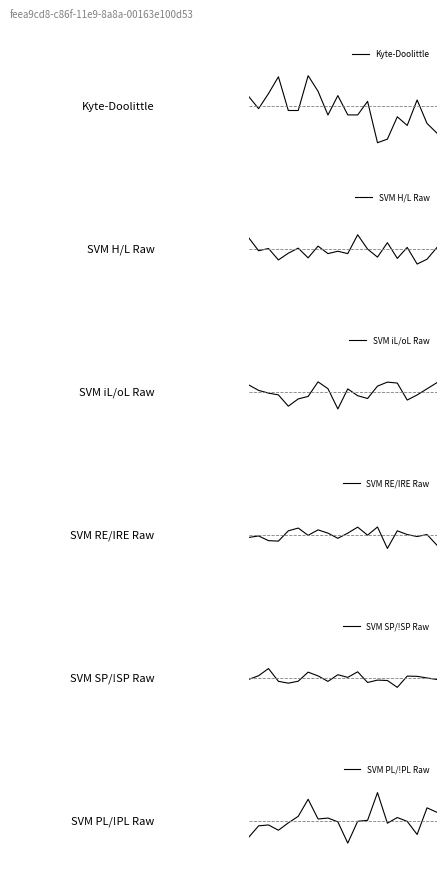

Reading right to left, extract all data points from this chart.

Kyte-Doolittle: -0.4	-0.3	0.1	-0.3	-0.2	-0.5	-0.6	0.1	-0.1	-0.1	0.2	-0.1	0.2	0.5	-0.1	-0.1	0.5	0.2	-0.0	0.1
SVM H/L Raw: 0.0	-0.2	-0.2	0.0	-0.1	0.1	-0.1	-0.0	0.2	-0.1	-0.0	-0.1	0.0	-0.1	0.0	-0.1	-0.2	0.0	-0.0	0.2
SVM iL/oL Raw: 0.1	0.0	-0.0	-0.1	0.1	0.2	0.1	-0.1	-0.1	0.0	-0.3	0.1	0.2	-0.1	-0.1	-0.2	-0.0	-0.0	0.0	0.1
SVM RE/IRE Raw: -0.2	0.0	-0.0	0.0	0.1	-0.2	0.1	-0.0	0.1	0.0	-0.1	0.0	0.1	-0.0	0.1	0.1	-0.1	-0.1	-0.0	-0.0
SVM SP/!SP Raw: -0.0	0.0	0.0	0.0	-0.1	-0.0	-0.0	-0.1	0.1	0.0	0.1	-0.1	0.0	0.1	-0.1	-0.1	-0.1	0.1	0.0	-0.0
SVM PL/!PL Raw: 0.1	0.2	-0.2	-0.0	0.1	-0.0	0.4	0.0	-0.0	-0.3	-0.0	0.0	0.0	0.3	0.1	-0.0	-0.1	-0.1	-0.1	-0.3